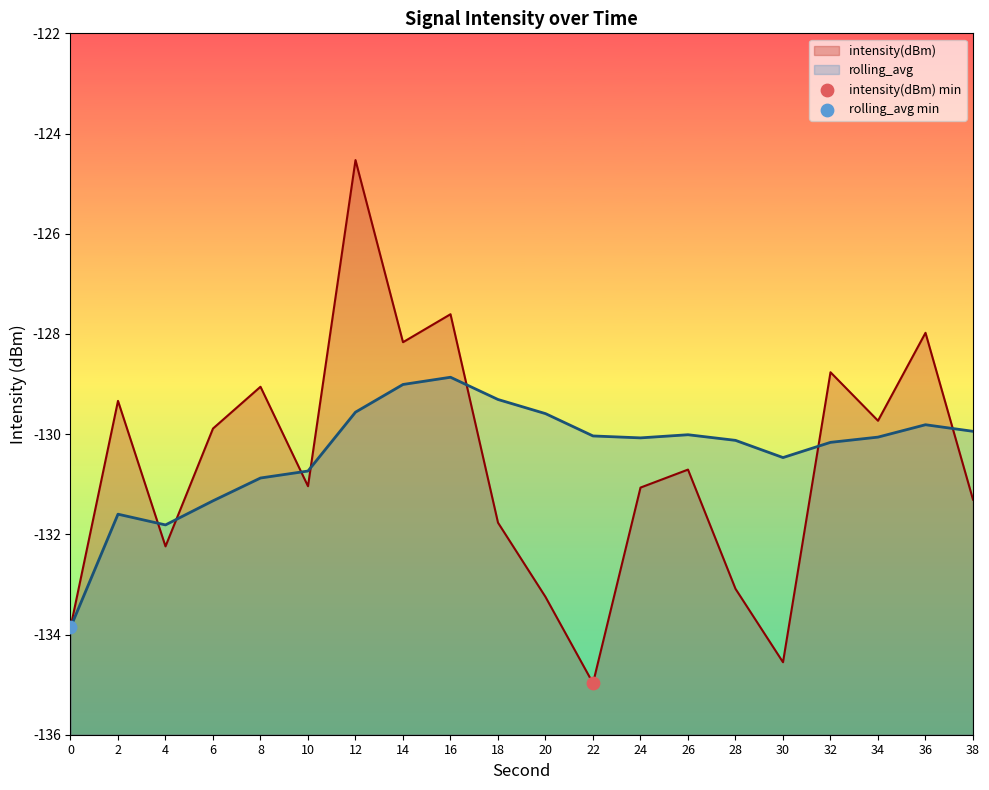

Which series has the largest total across all categories?

rolling_avg